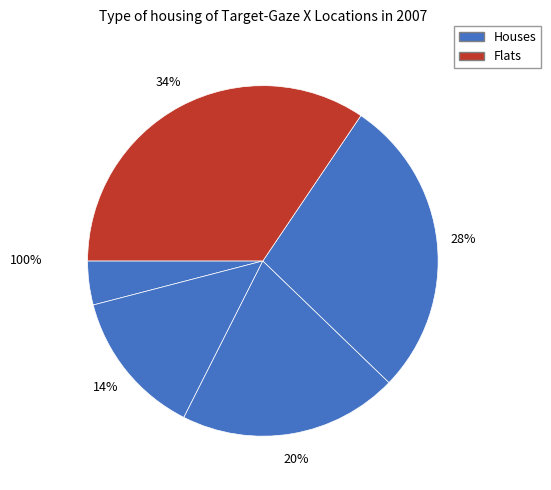

Is there a majority slice in this chart?

No